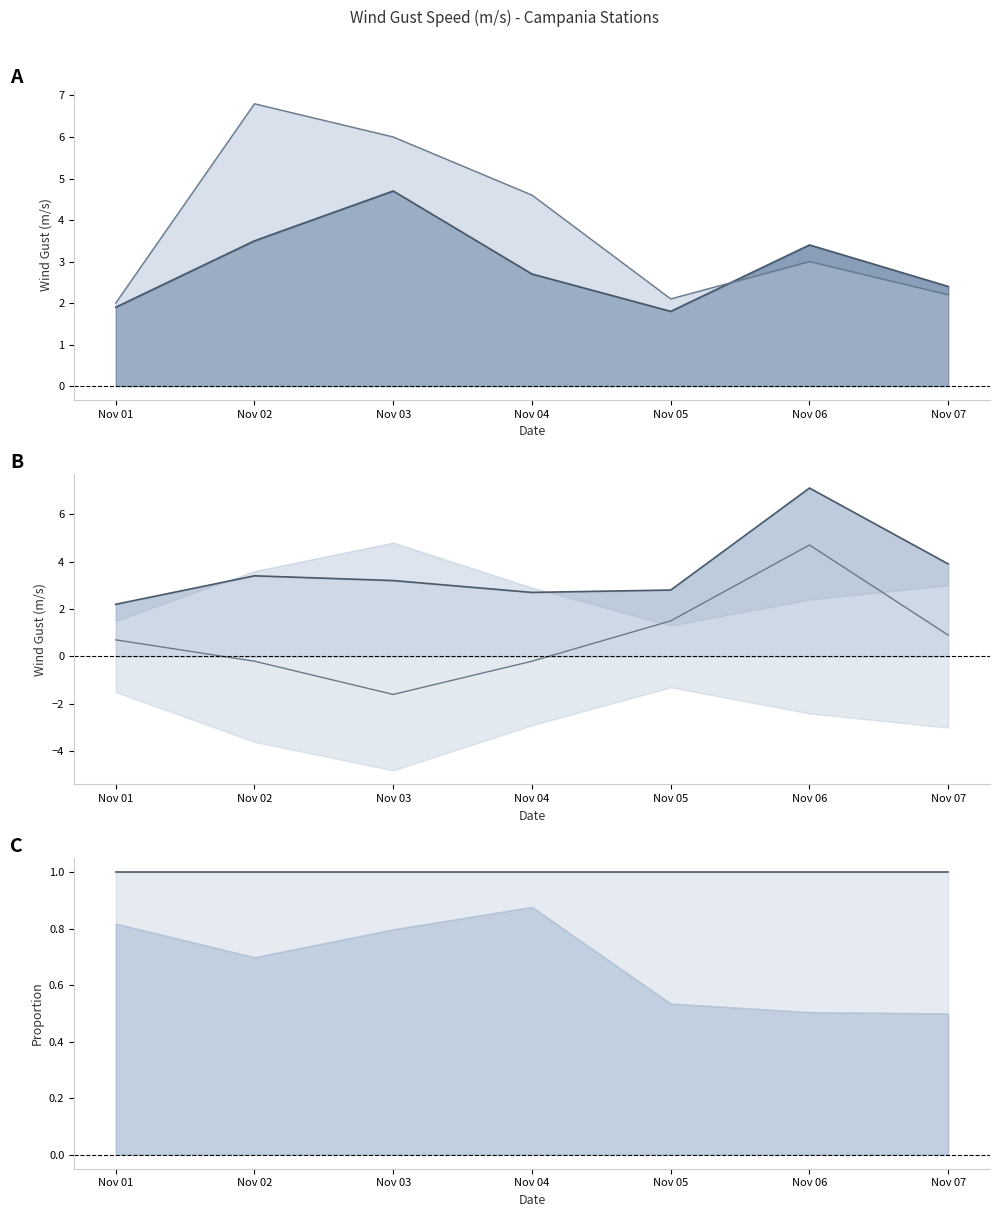

True or false: Boscotrecase 169 (line) and Acerra 26 (line) cross at least once.

True